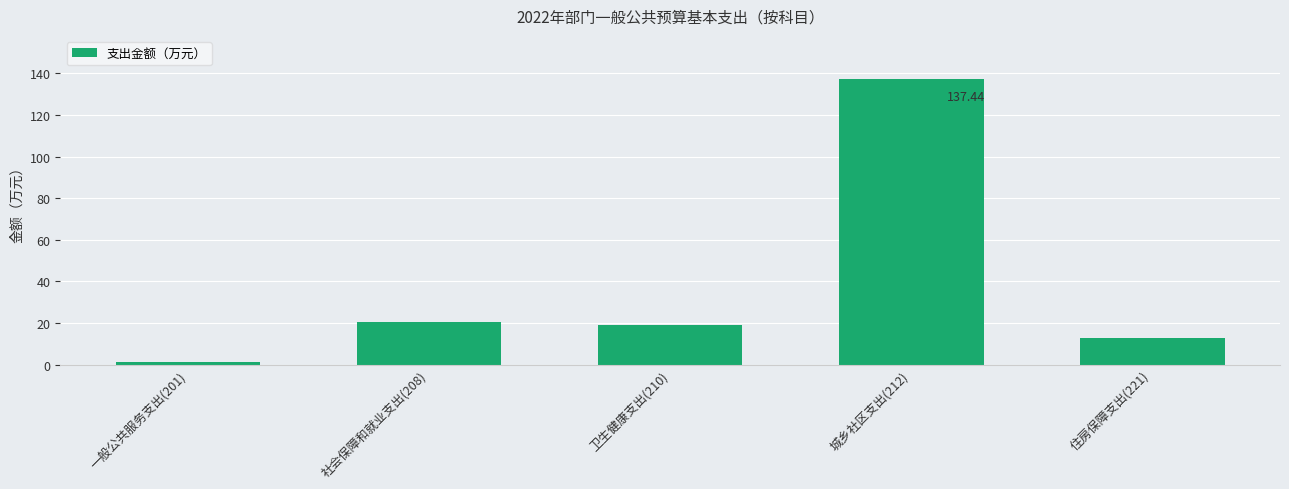

What position from the left is 城乡社区支出(212)?

4